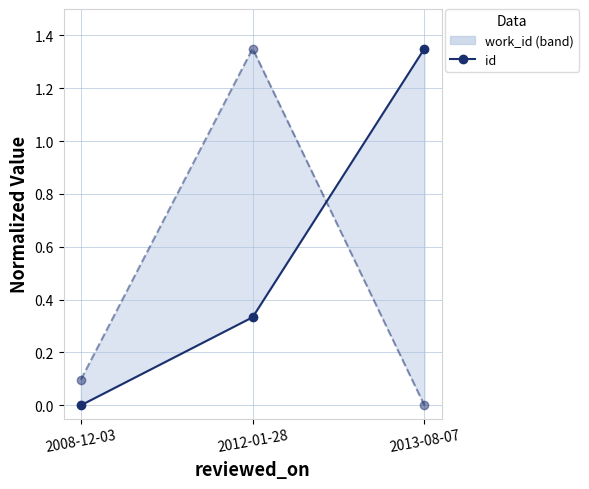

Rank the series at 2008-12-03 from lowest to highest value.

id, work_id